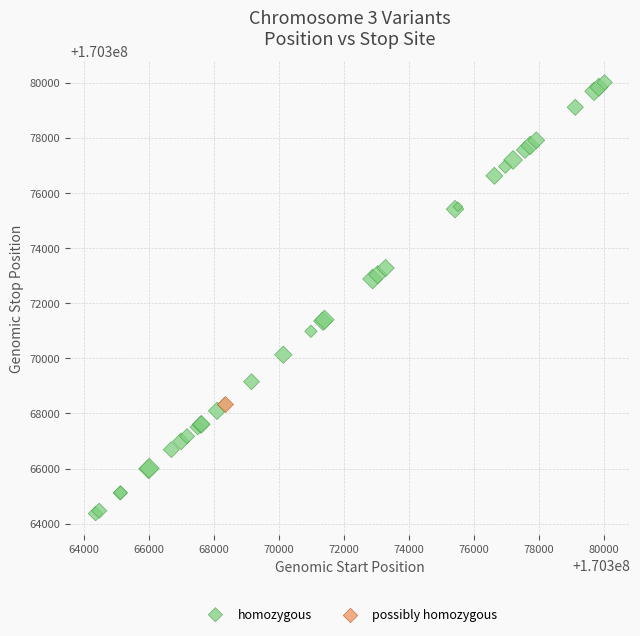

What are all the series names shown in the legend?

homozygous, possibly homozygous